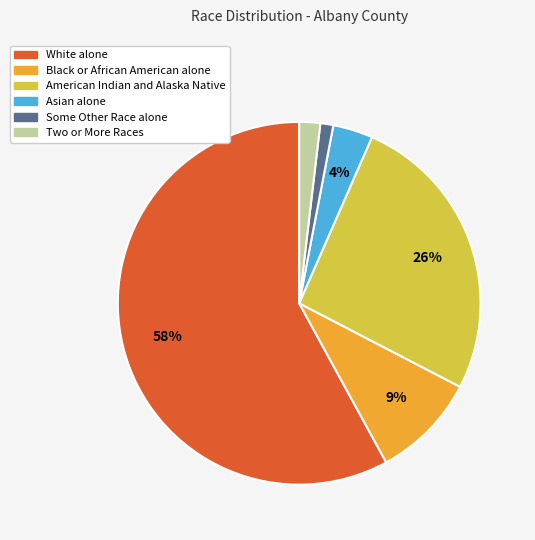

Does Two or More Races represent more than half of the total?

No